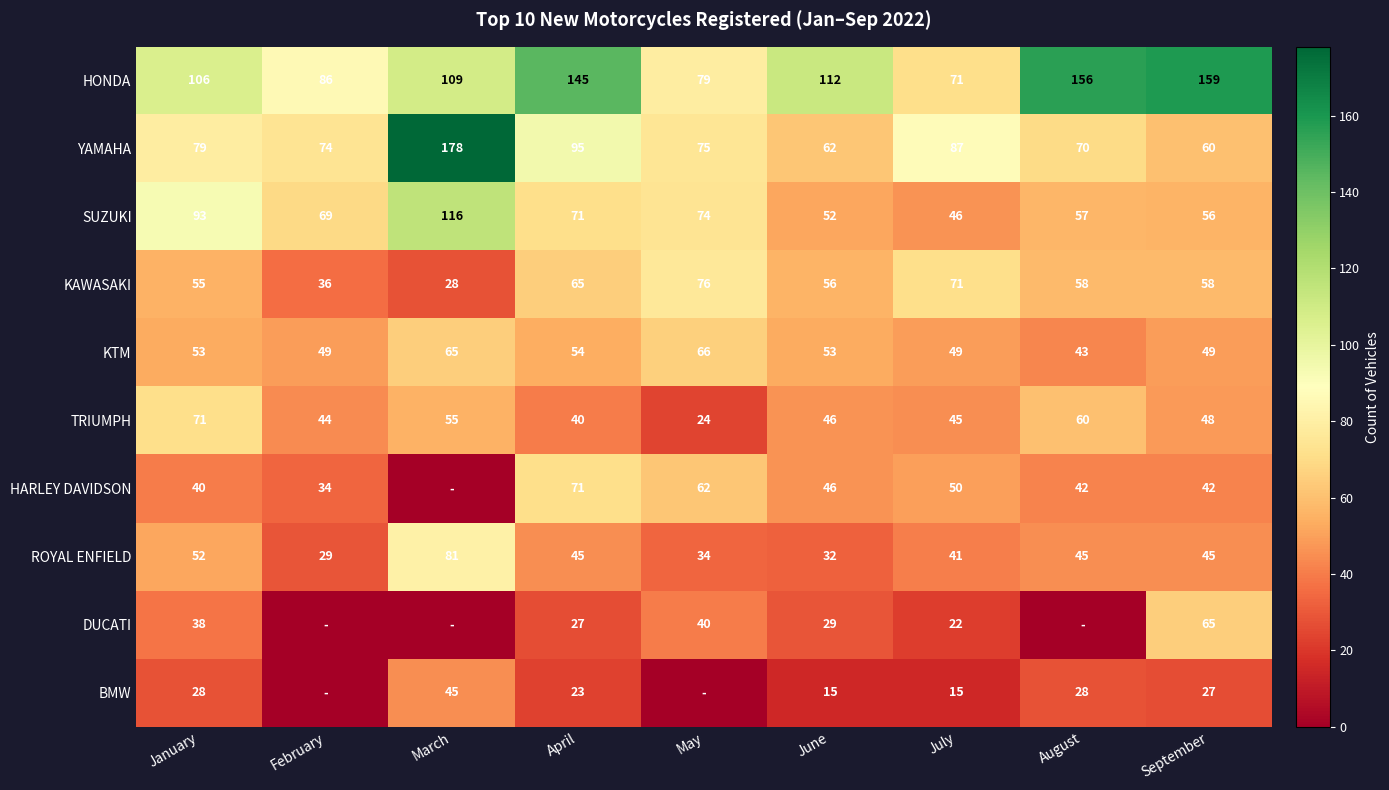

At which label is ROYAL ENFIELD closest to 55?

January